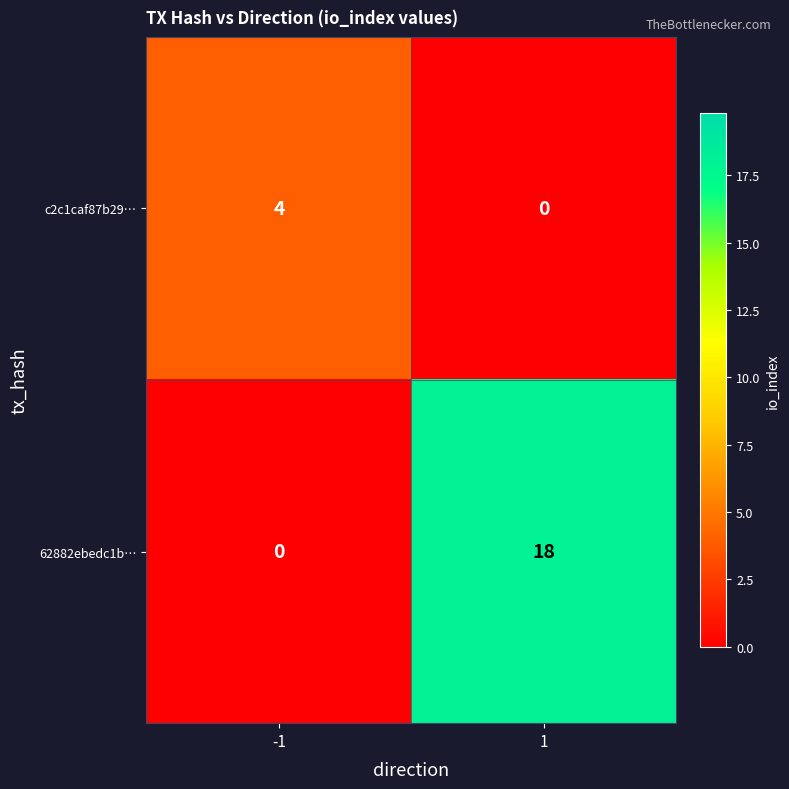

What value does the 62882ebedc1b… series have at 1, to the nearest 5?

20